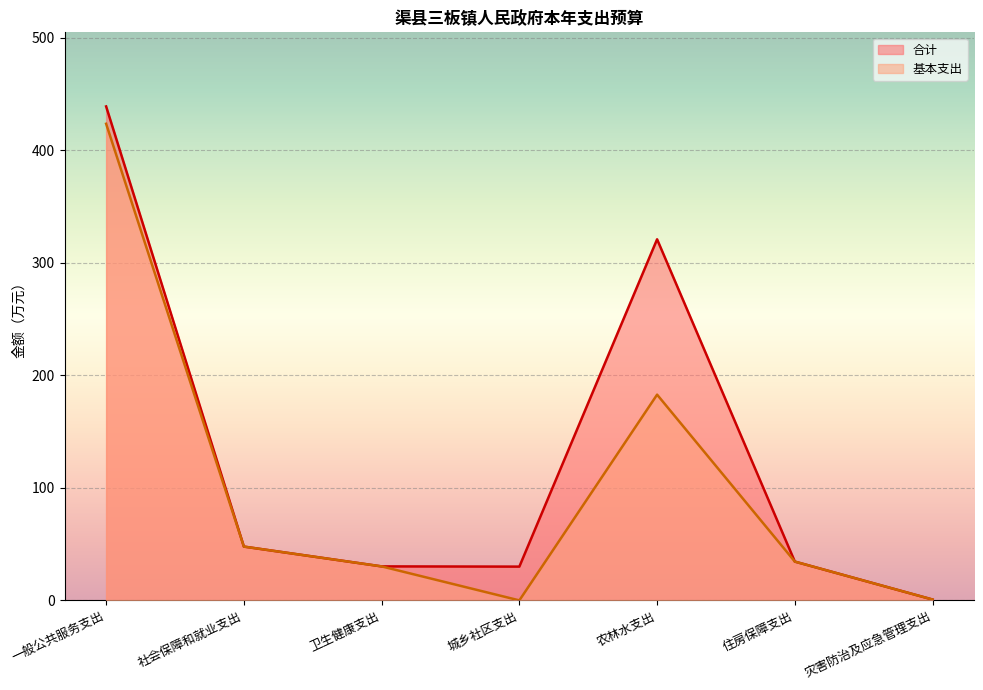

Which series changed the most between 社会保障和就业支出 and 住房保障支出?

合计